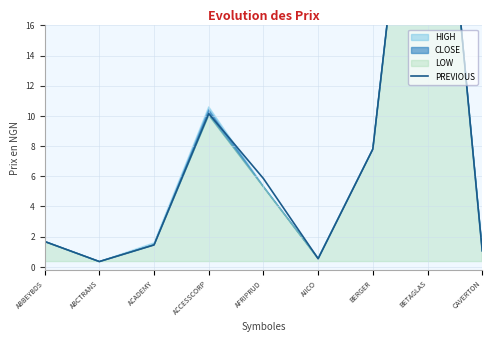

What is the label of the 2nd point from the right?

BETAGLAS